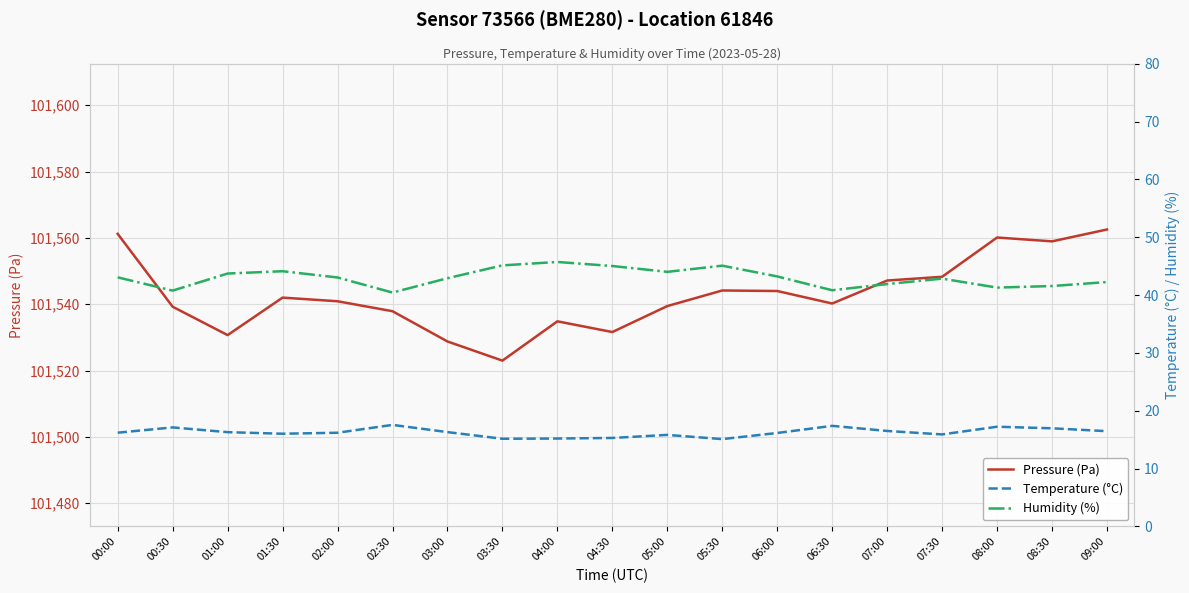

Which category has the lowest value in the Temperature (°C) series?

05:30